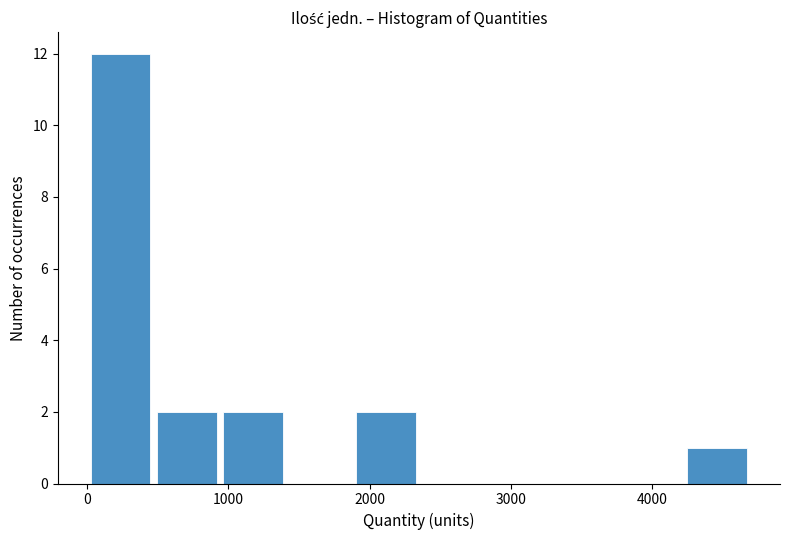

Over which range of the x-axis is the bar tallest?

0 to 500